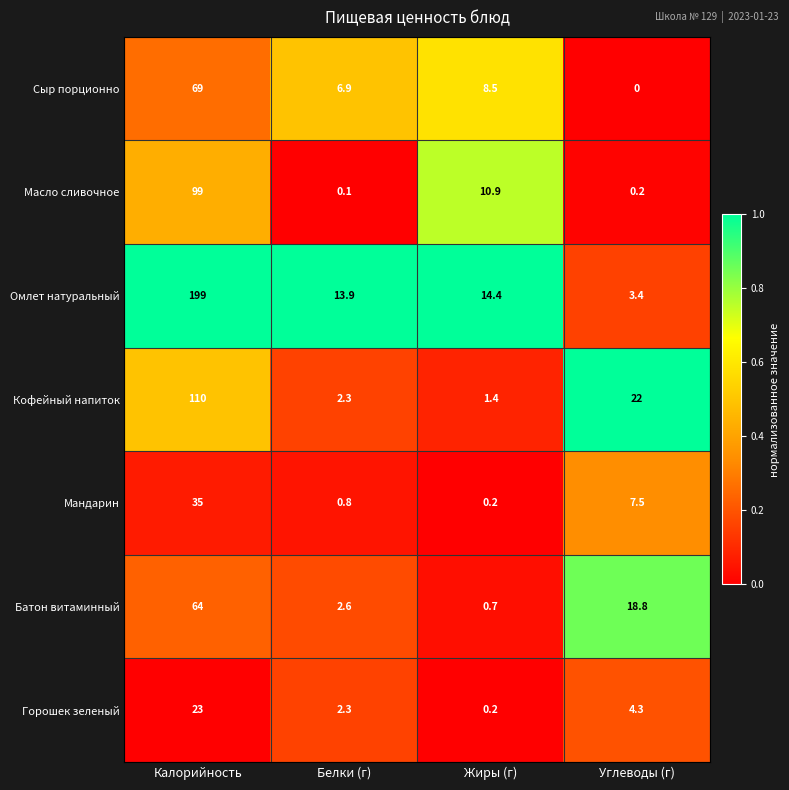

True or false: Горошек зеленый has a value of 2.3 at Белки (г).

True